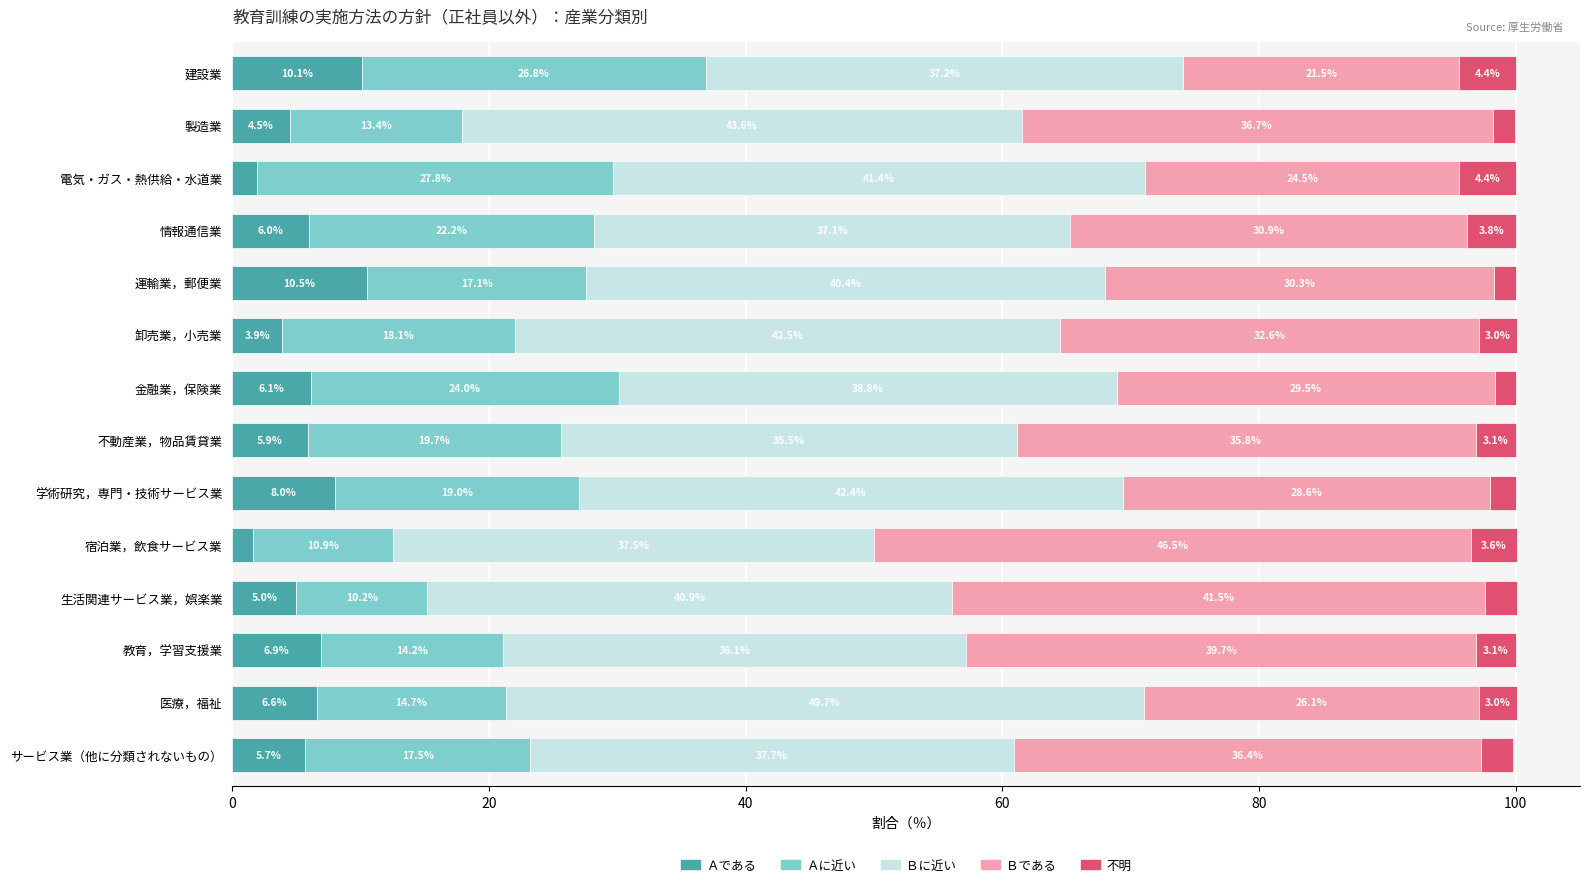

What is the total value across all series at 金融業，保険業?

100.0